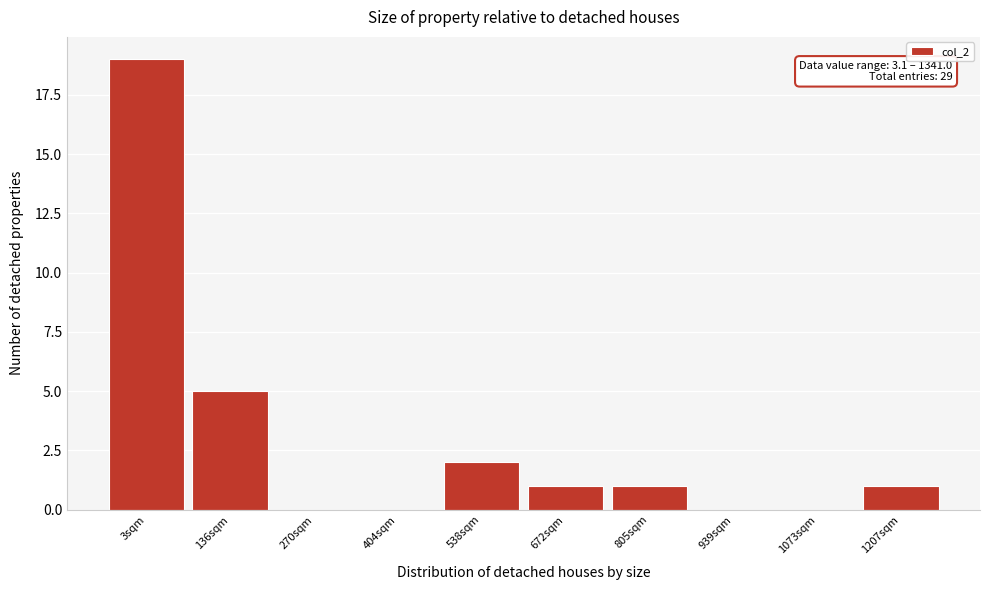

Reading left to right, transcribe all the data shown in this chart.

3sqm=19	136sqm=5	270sqm=0	404sqm=0	538sqm=2	672sqm=1	805sqm=1	939sqm=0	1073sqm=0	1207sqm=1